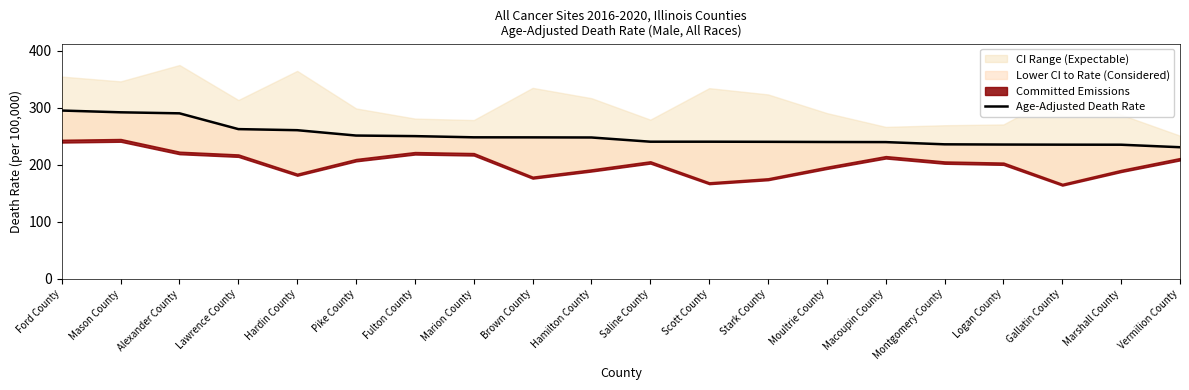

Reading left to right, list all the values displayed in this chart.

Ford County=295.4	Mason County=292.3	Alexander County=290.5	Lawrence County=262.8	Hardin County=260.9	Pike County=251.5	Fulton County=250.5	Marion County=248.4	Brown County=248.3	Hamilton County=248.1	Saline County=240.7	Scott County=240.7	Stark County=240.5	Moultrie County=240.2	Macoupin County=240.0	Montgomery County=236.1	Logan County=235.7	Gallatin County=235.5	Marshall County=235.4	Vermilion County=231.0